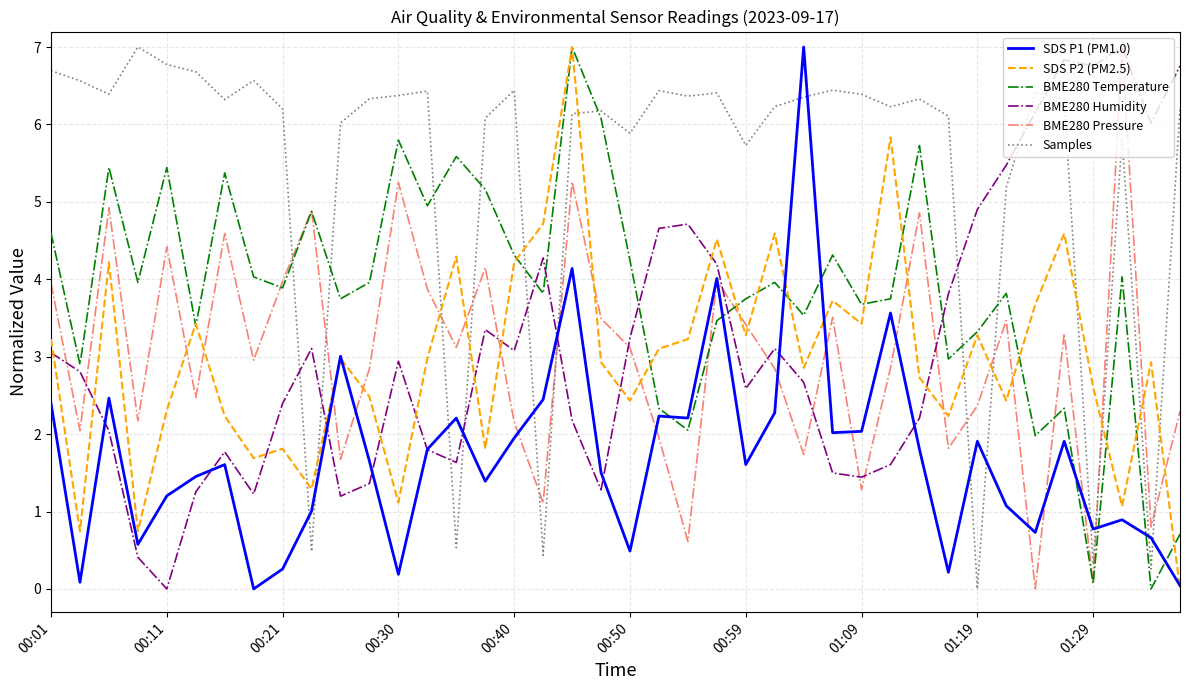

Which series ends up on top after the final intersection of Samples and SDS P2 (PM2.5)?

Samples